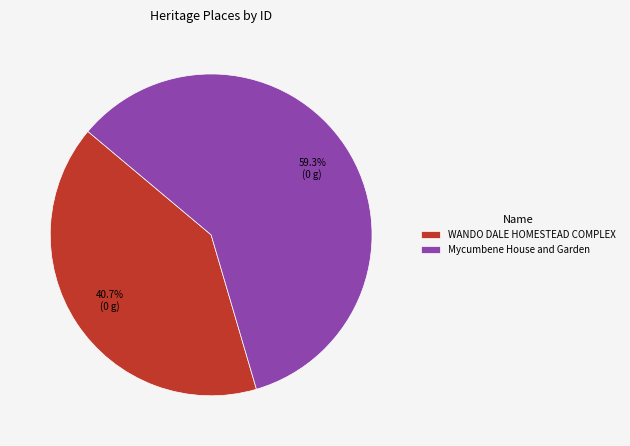

What percentage is the WANDO DALE HOMESTEAD COMPLEX slice, to the nearest percent?

41%